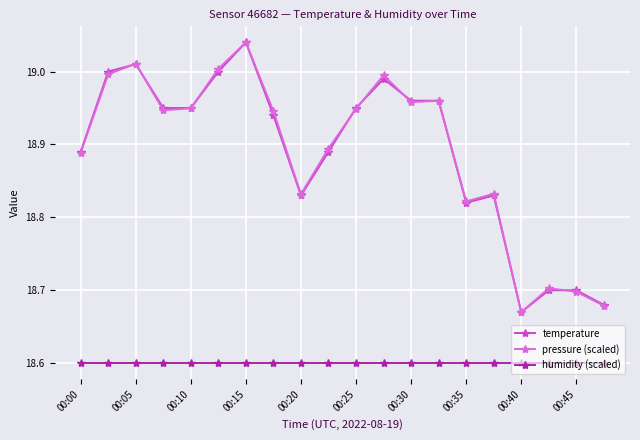

True or false: humidity (scaled) and pressure (scaled) intersect in this chart.

False